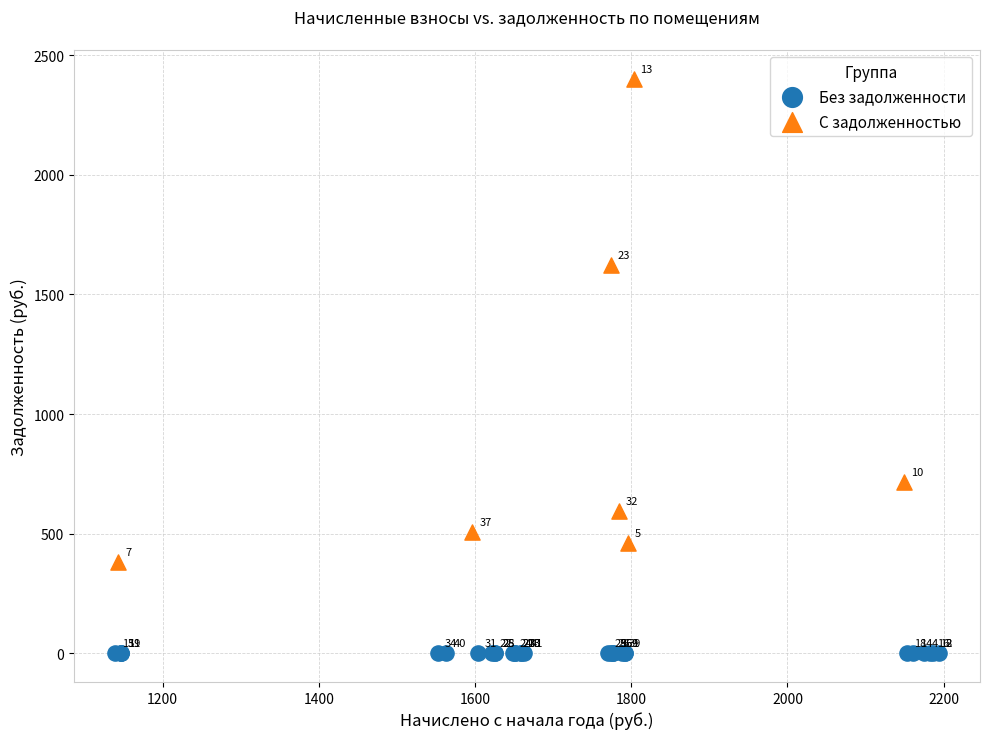

Which series contains the highest Y value?

С задолженностью